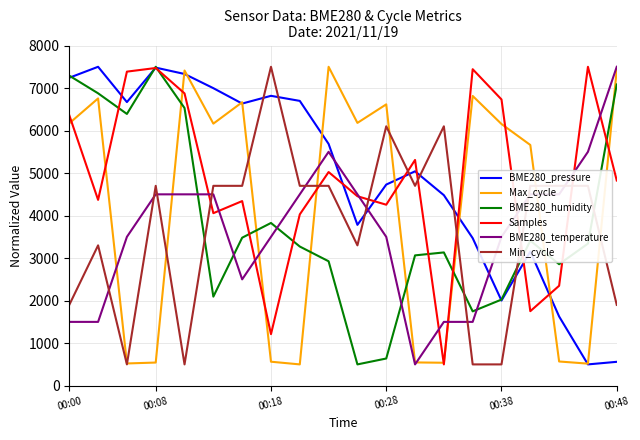

What is the maximum value for Min_cycle?

7500.0